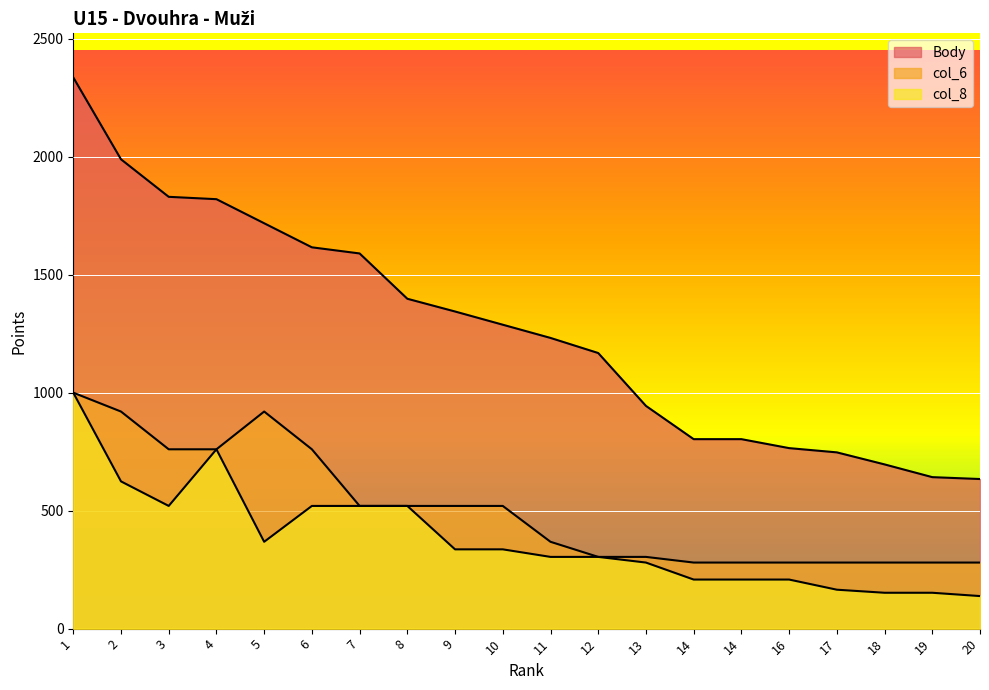

Reading left to right, extract all data points from this chart.

Body: 2336	1989	1830	1820	1718	1616	1590	1398	1344	1288	1232	1168	944	803	803	765	747	696	642	634
col_6: 1000	920	760	760	920	760	520	520	520	520	368	304	304	280	280	280	280	280	280	280
col_8: 1000	624	520	760	368	520	520	520	336	336	304	304	280	208	208	208	165	152	152	138